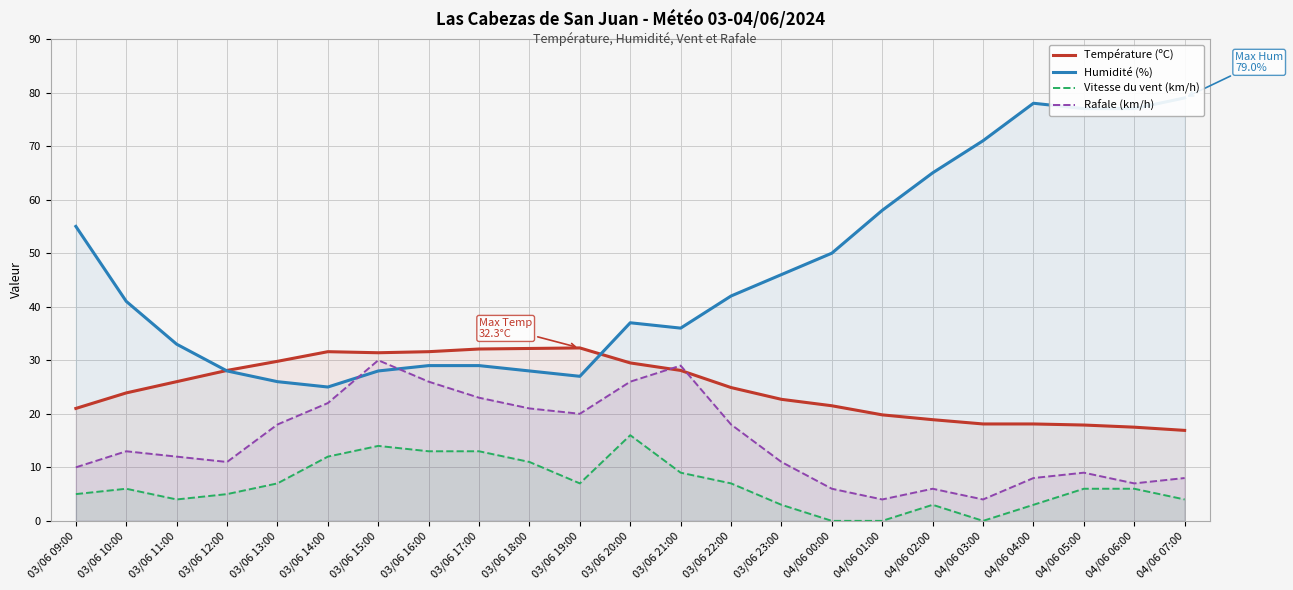

The Vitesse du vent (km/h) series shows 16.0 at 03/06 20:00. True or false?

True